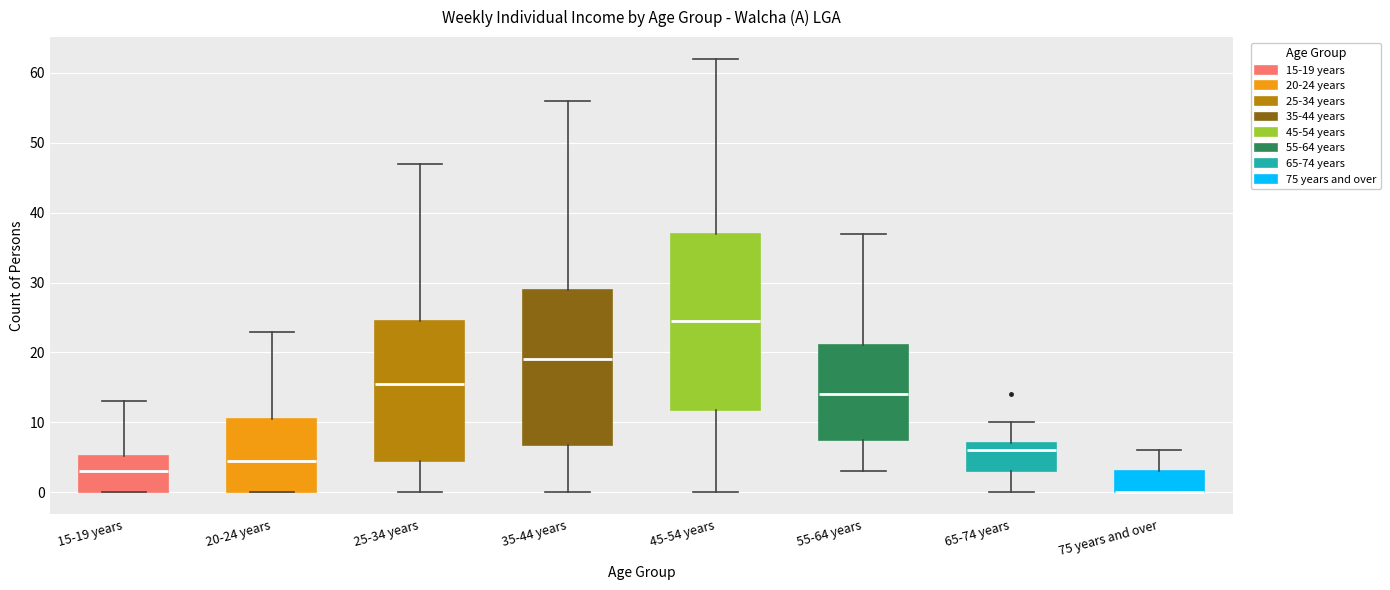

Reading left to right, transcribe this box plot: for each box, give where its median line is, the range the box spans, and where its two whiskers end, as read against the y-axis. The values are not printed on the chart, so give them approximately, as read against the axis.

15-19 years: median 3, box 0 to 5, whiskers 0 to 13
20-24 years: median 5, box 0 to 11, whiskers 0 to 23
25-34 years: median 16, box 5 to 25, whiskers 0 to 47
35-44 years: median 19, box 7 to 29, whiskers 0 to 56
45-54 years: median 25, box 12 to 37, whiskers 0 to 62
55-64 years: median 14, box 8 to 21, whiskers 3 to 37
65-74 years: median 6, box 3 to 7, whiskers 0 to 10
75 years and over: median 0 (drawn on the box's lower edge), box 0 to 3, whiskers 0 to 6